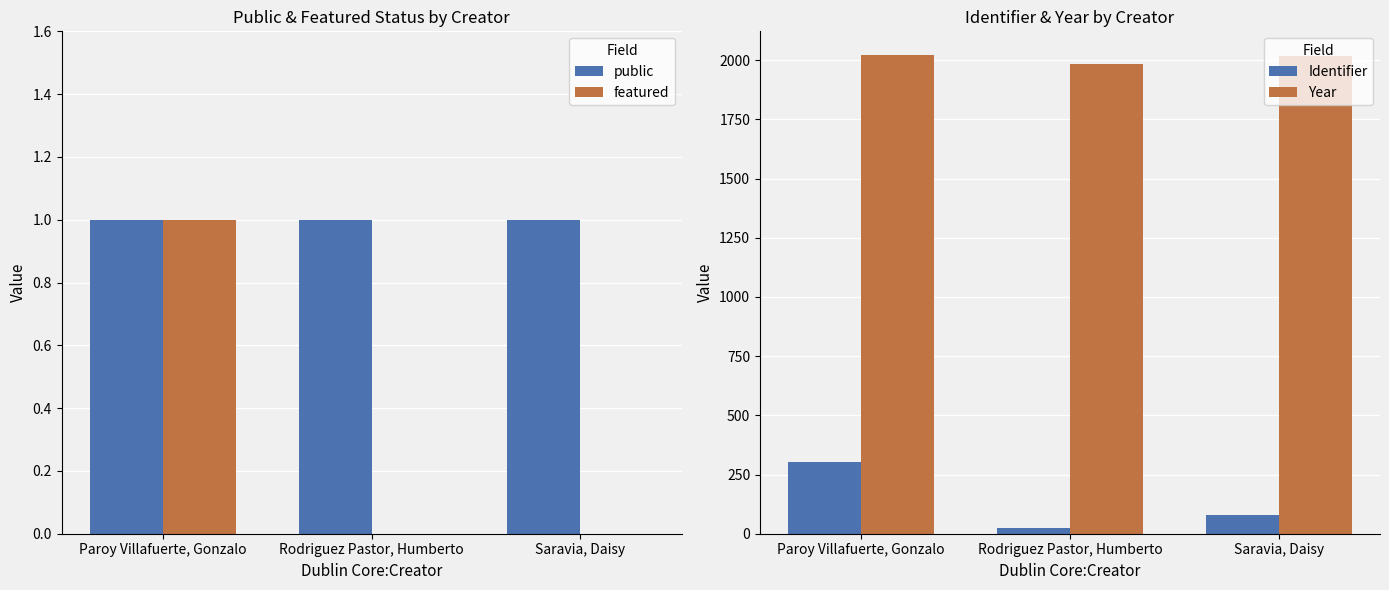

Count the number of data series in this chart.

4